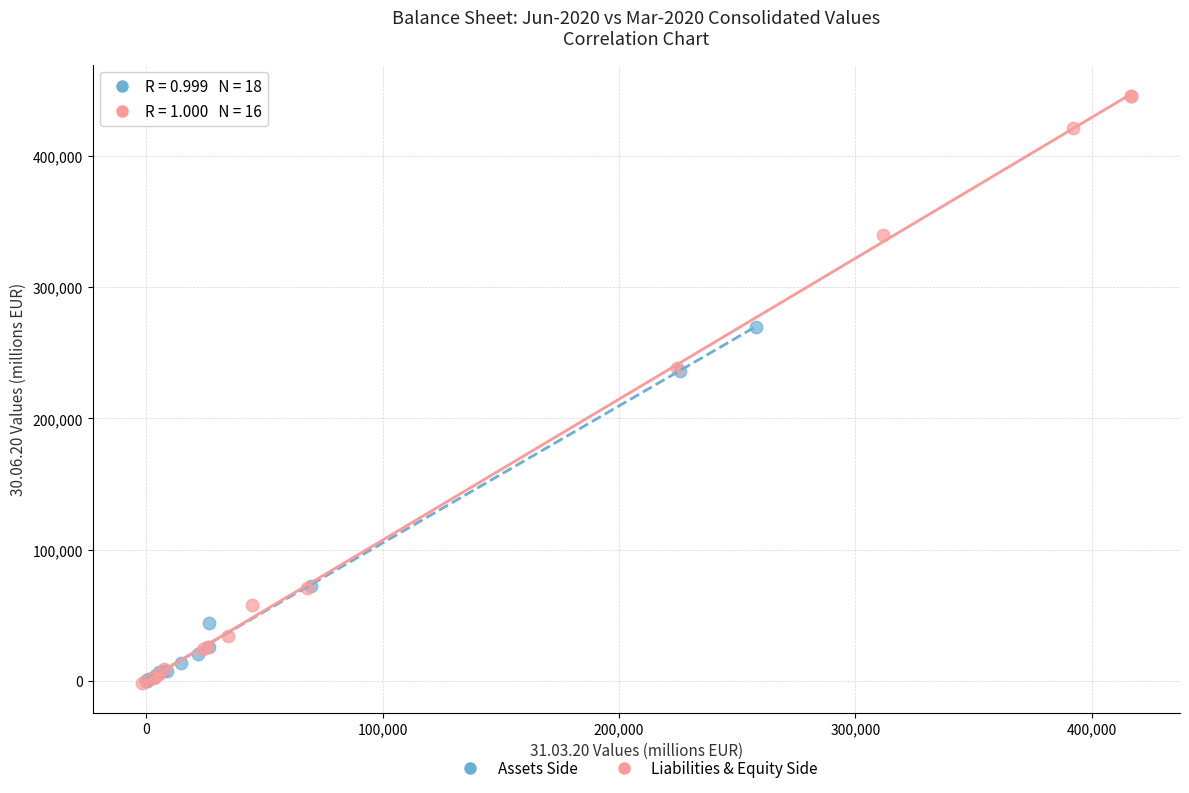

Which series has the largest Y range (max minus min)?

Liabilities & Equity Side